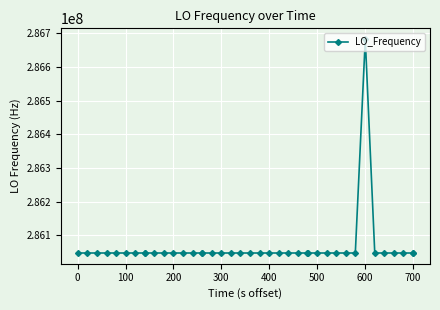

What is the difference between the maximum and minimum values?

635708.4